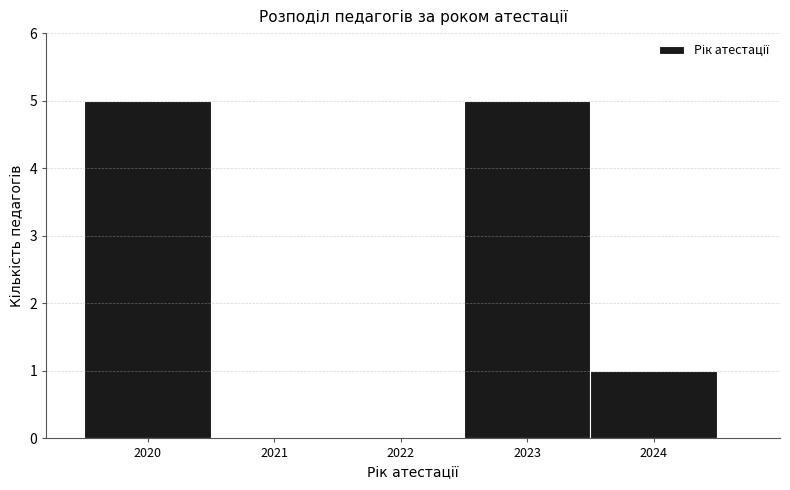

Reading left to right, transcribe this chart: for each bar, give the range it covers on the x-axis and its height. The values are not printed on the chart, so give them approximately, as read against the axis.

2019.5 to 2020.5: 5
2020.5 to 2021.5: 0
2021.5 to 2022.5: 0
2022.5 to 2023.5: 5
2023.5 to 2024.5: 1